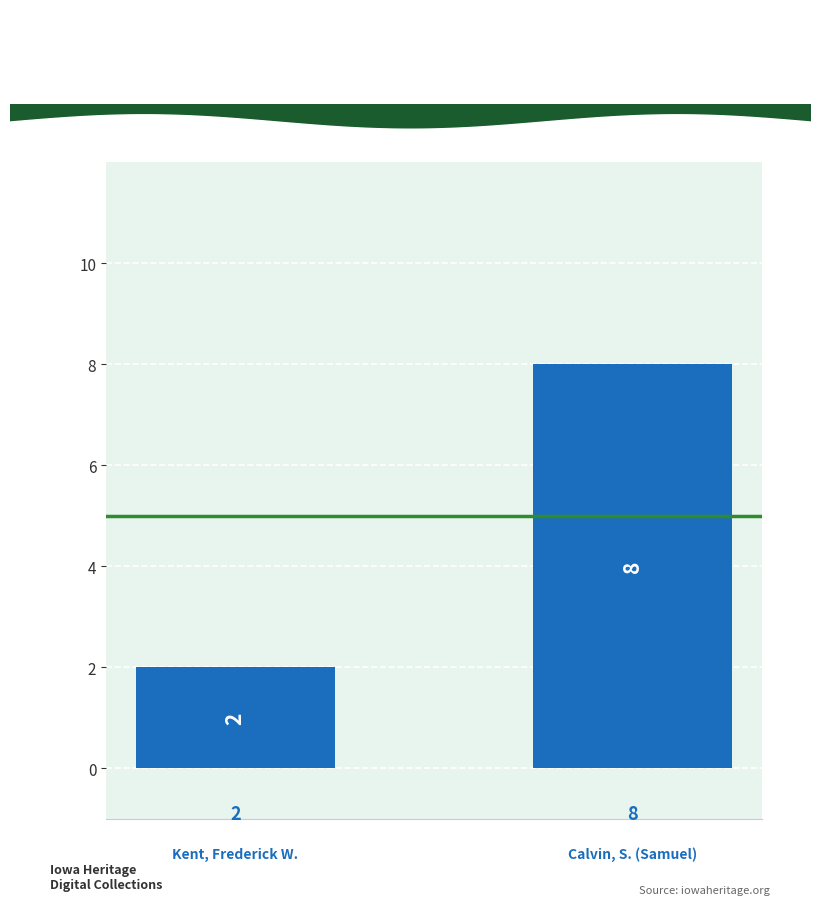

Reading left to right, list all the values displayed in this chart.

2	8